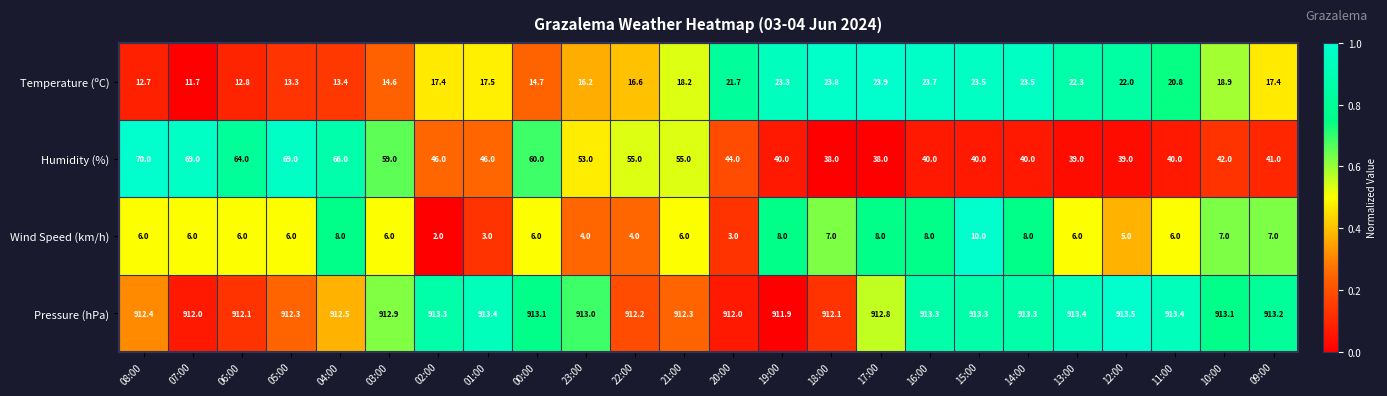

Which series has the widest spread of values?

Humidity (%)